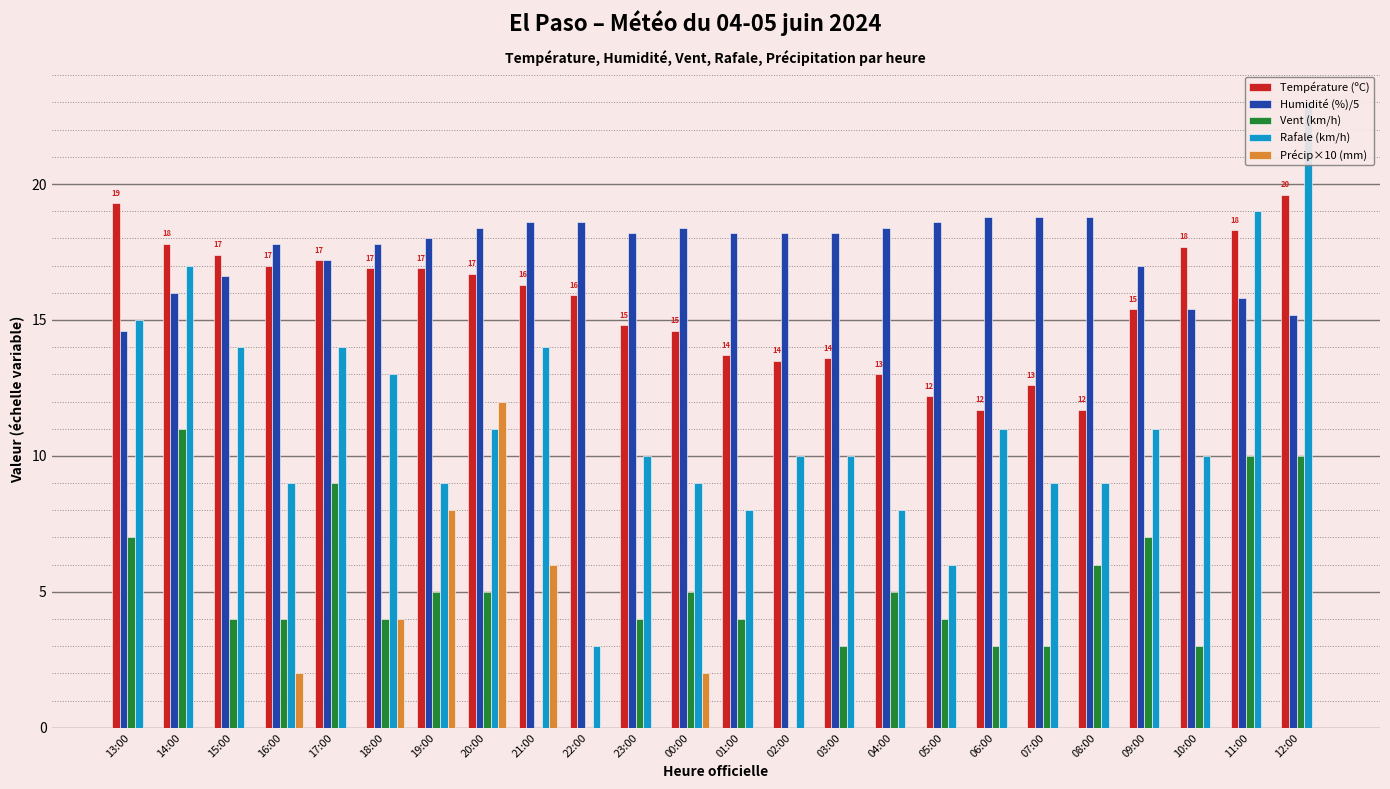

Count the number of categories in the chart.

24